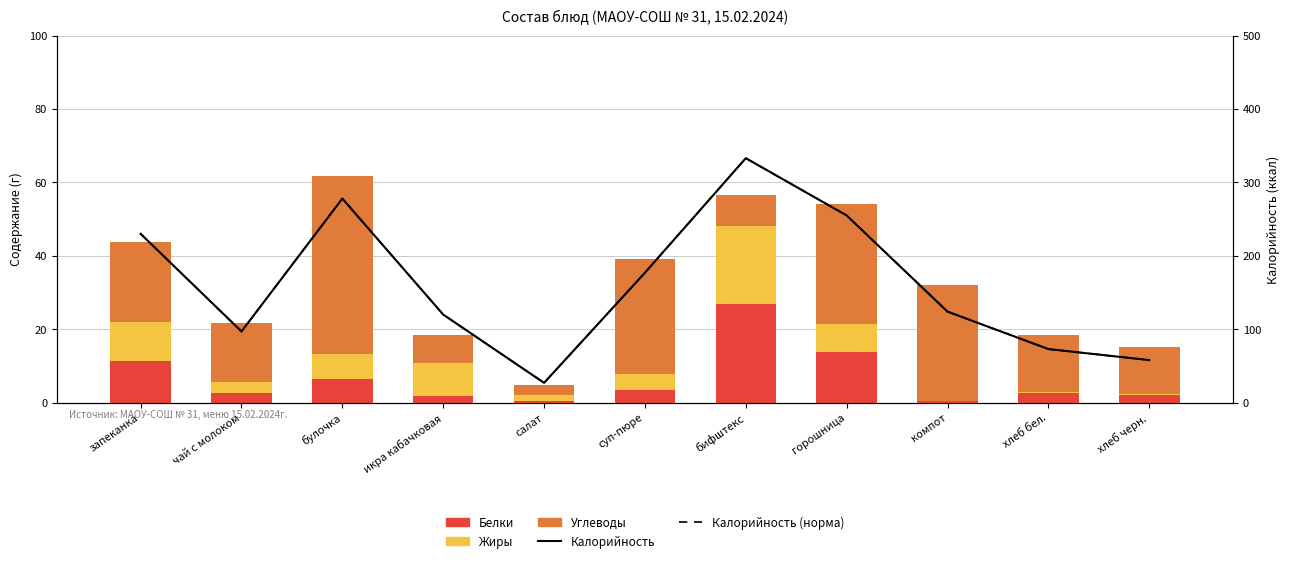

What is the difference between the Жиры values at бифштекс and хлеб черн.?

20.9